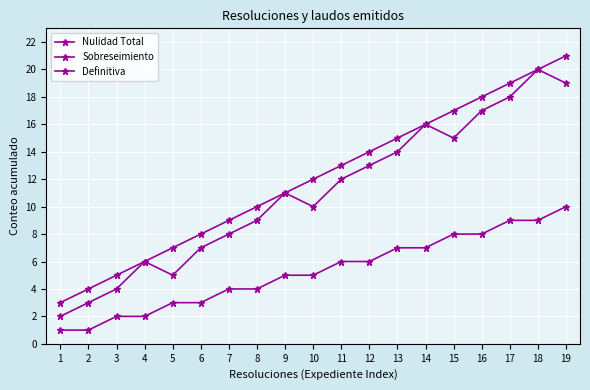

How many data points in Definitiva are less than 12?

9